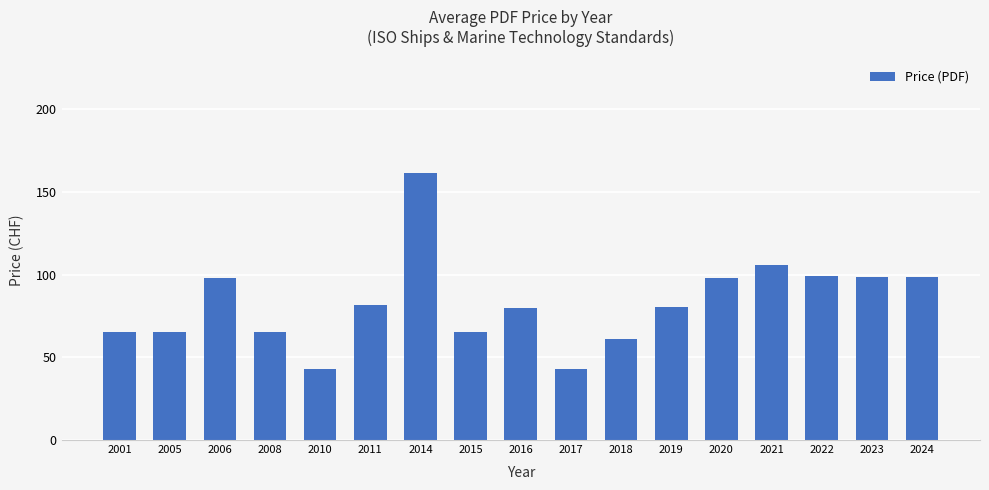

What value does the data have at 2021?

106.0